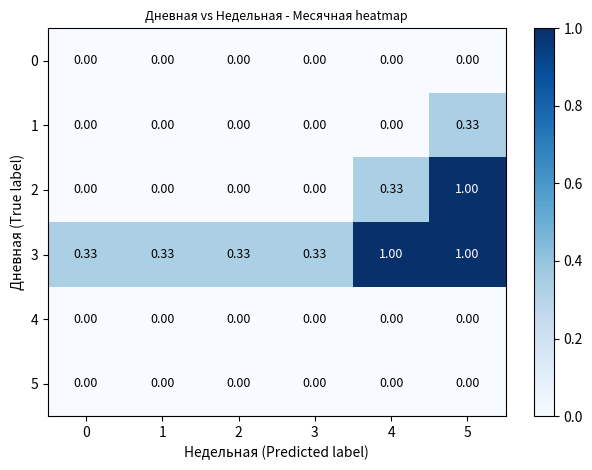

Is the value of 3 at 1 greater than the value of 1 at 0?

Yes